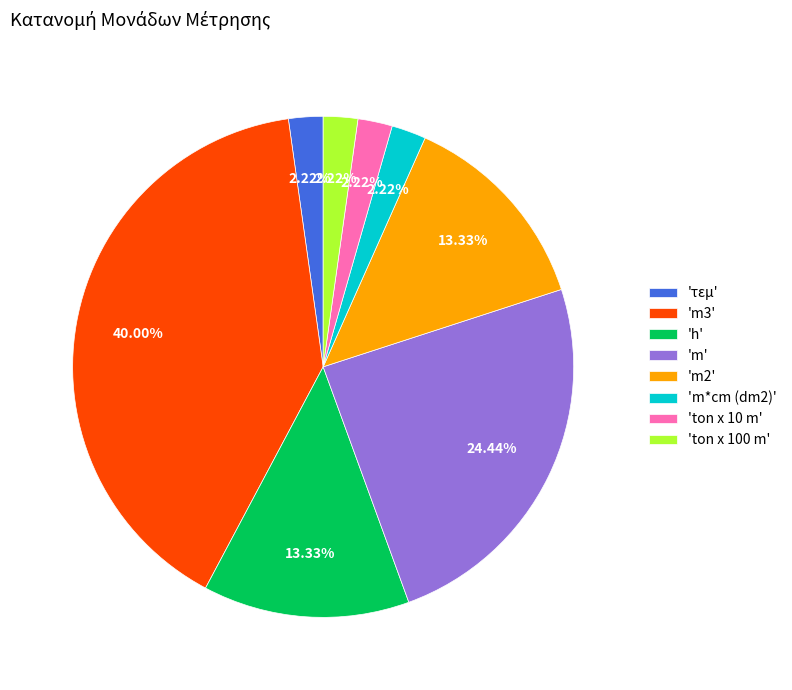

Is there a majority slice in this chart?

No